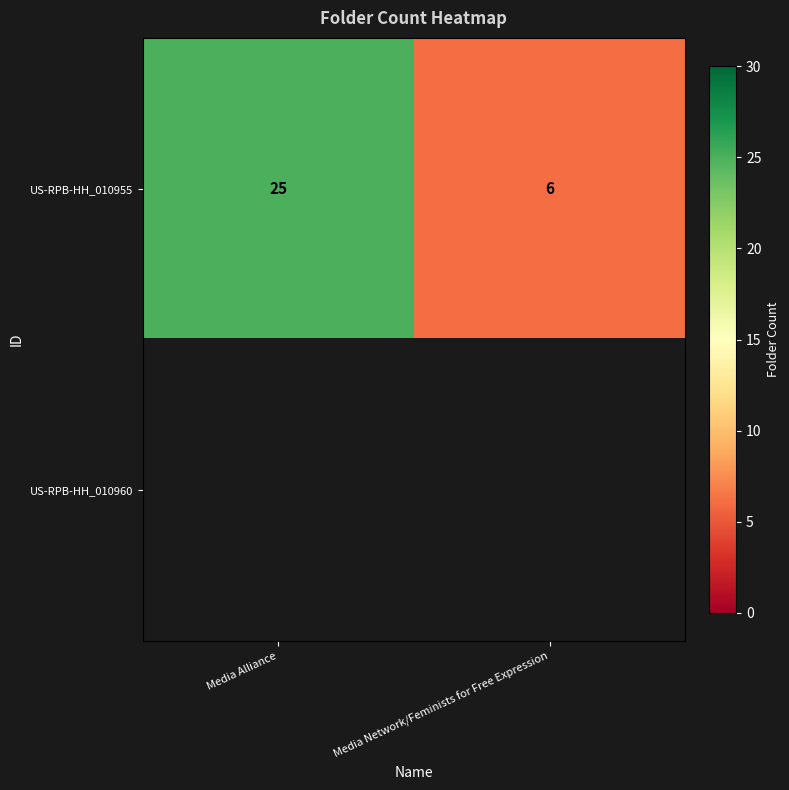

What is the lowest value of the US-RPB-HH_010955 series?

6